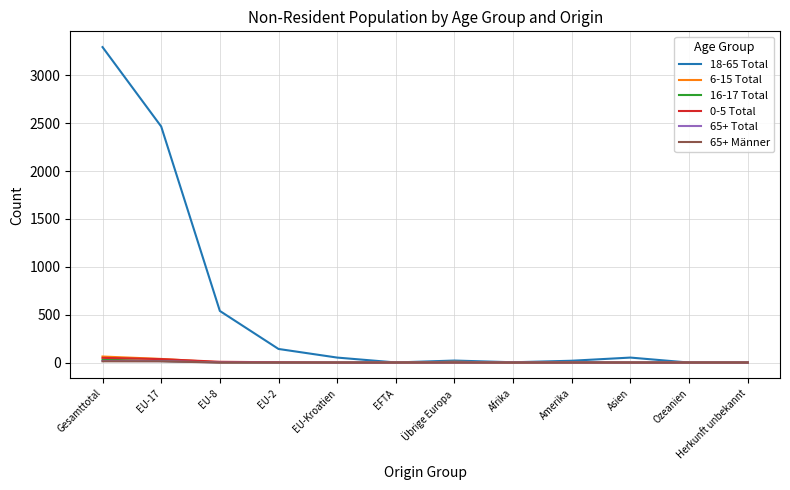

Which series has the largest total across all categories?

18-65 Total